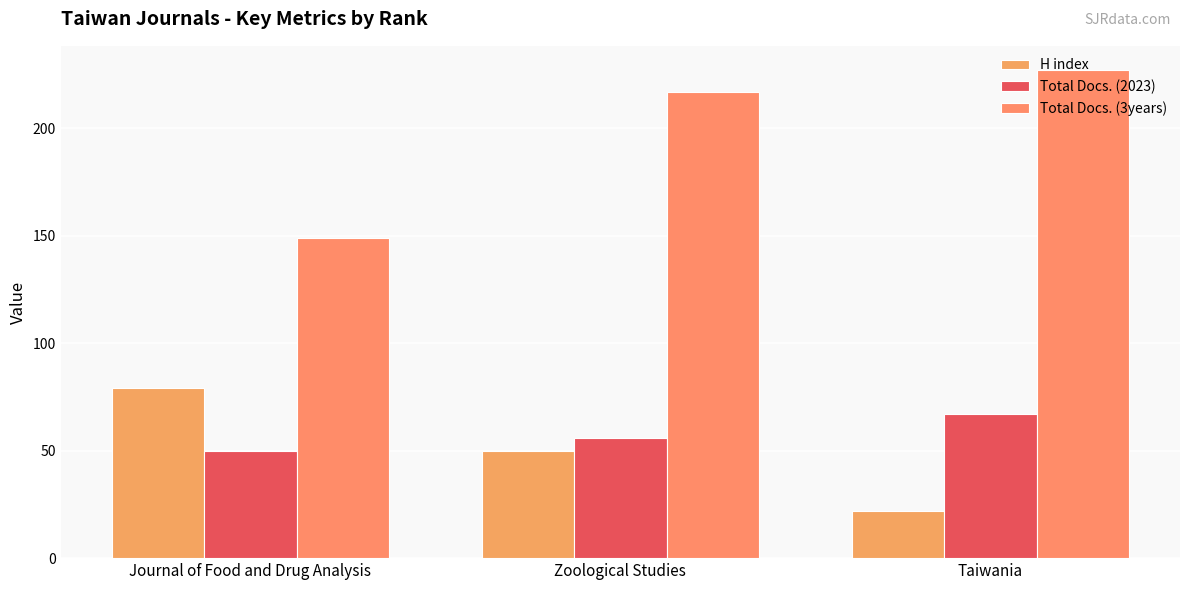

Reading right to left, transcribe all the data shown in this chart.

H index: 22	50	79
Total Docs. (2023): 67	56	50
Total Docs. (3years): 227	217	149